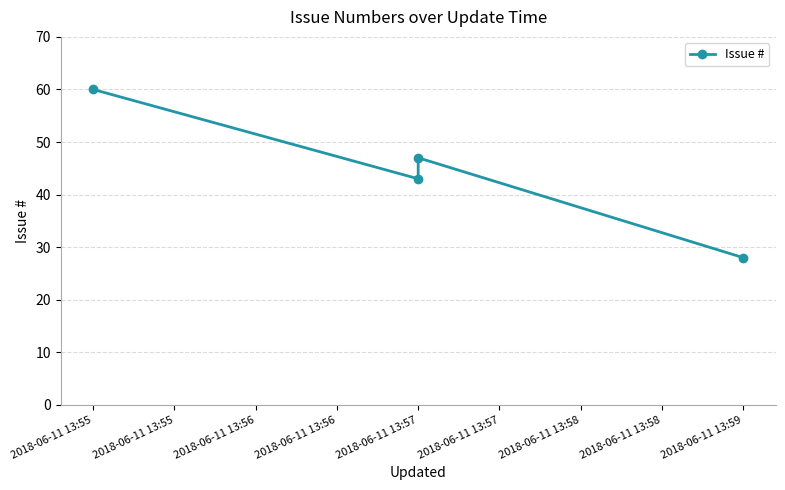

What value does the data have at 2018-06-11 13:56, to the nearest 10?

50